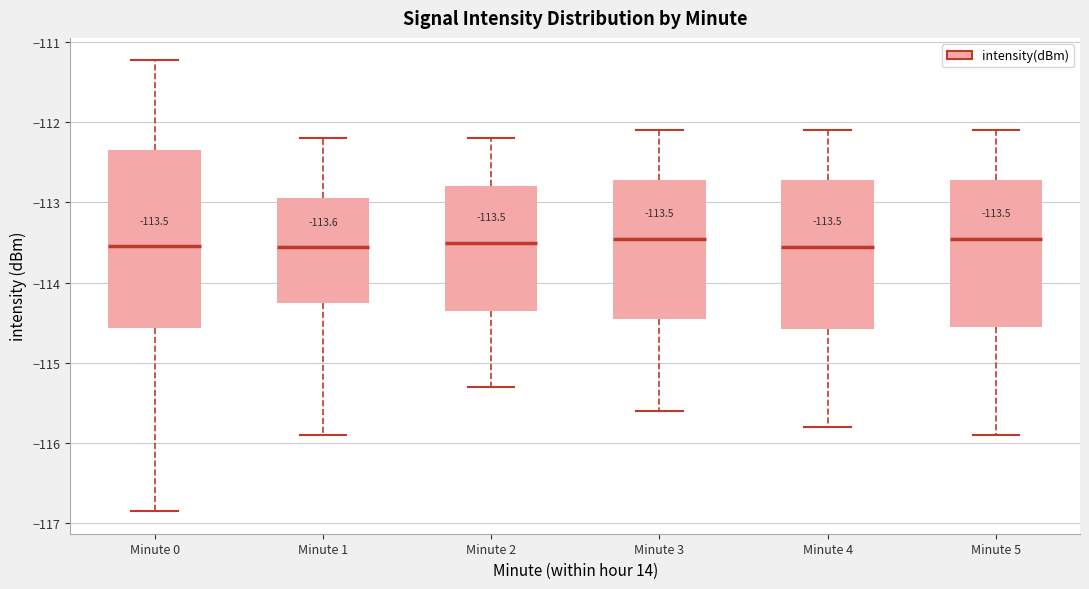

Which box is the tallest, from its lower edge to its upper edge?

Minute 0